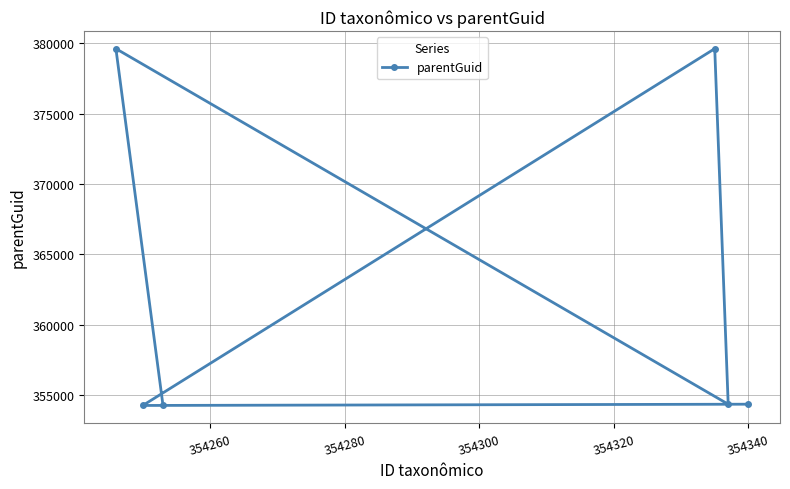

Is it true that the value at 354340 is 613351?

False